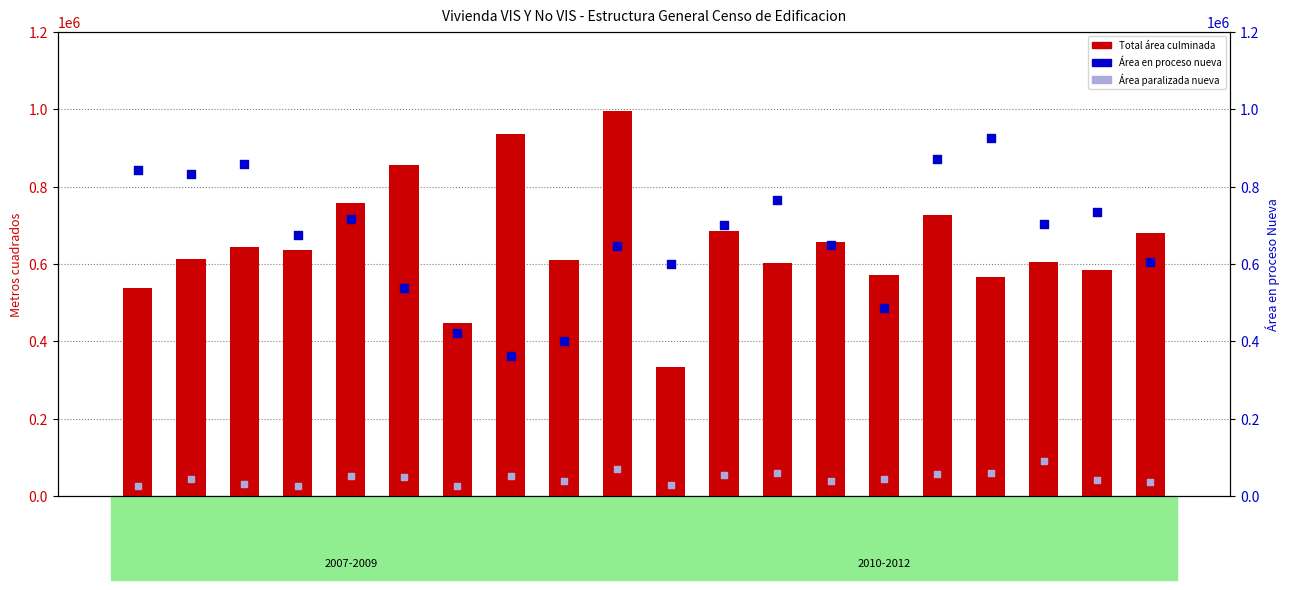

Which series has the largest total across all categories?

Área en proceso nueva